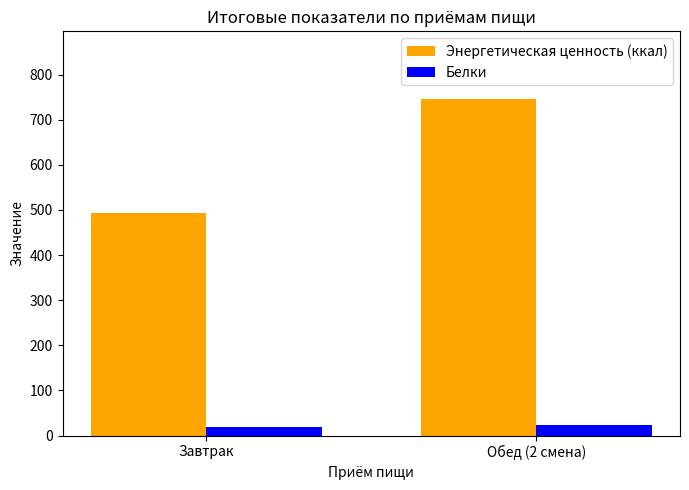

What are all the series names shown in the legend?

Энергетическая ценность (ккал), Белки